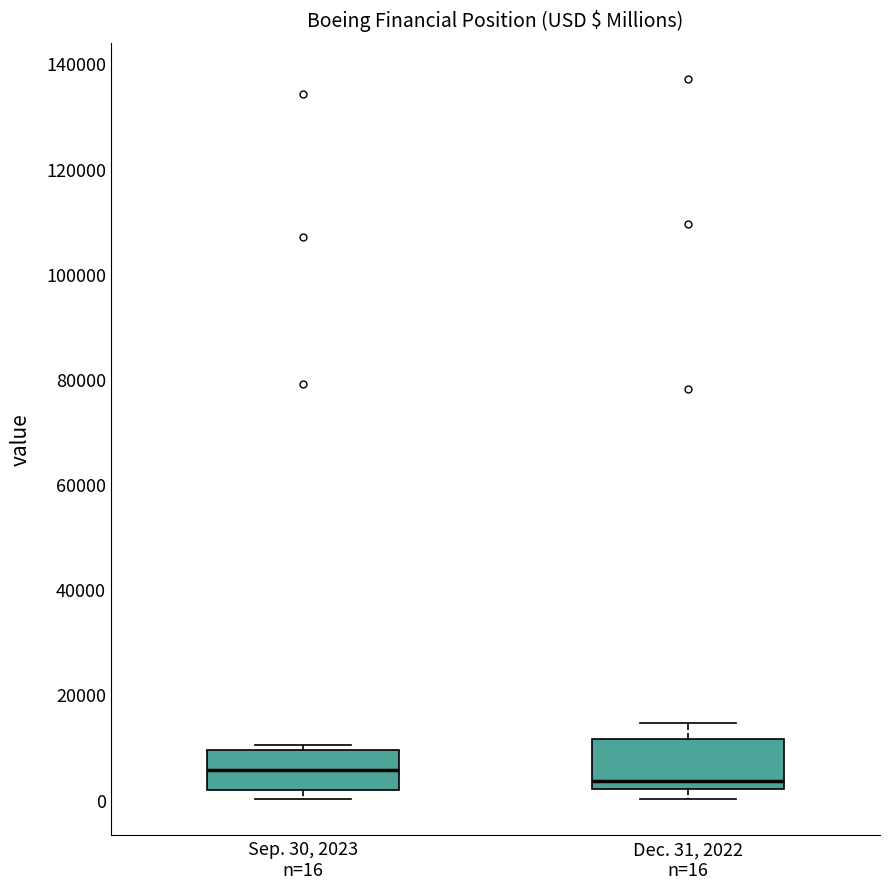

Reading left to right, transcribe this box plot: for each box, give where its median line is, the range the box spans, and where its two whiskers end, as read against the y-axis. The values are not printed on the chart, so give them approximately, as read against the axis.

Sep. 30, 2023 n=16: median 6000, box 2000 to 10000, whiskers 0 to 10000 (just above the box's upper edge)
Dec. 31, 2022 n=16: median 4000, box 2000 to 12000, whiskers 0 to 14000